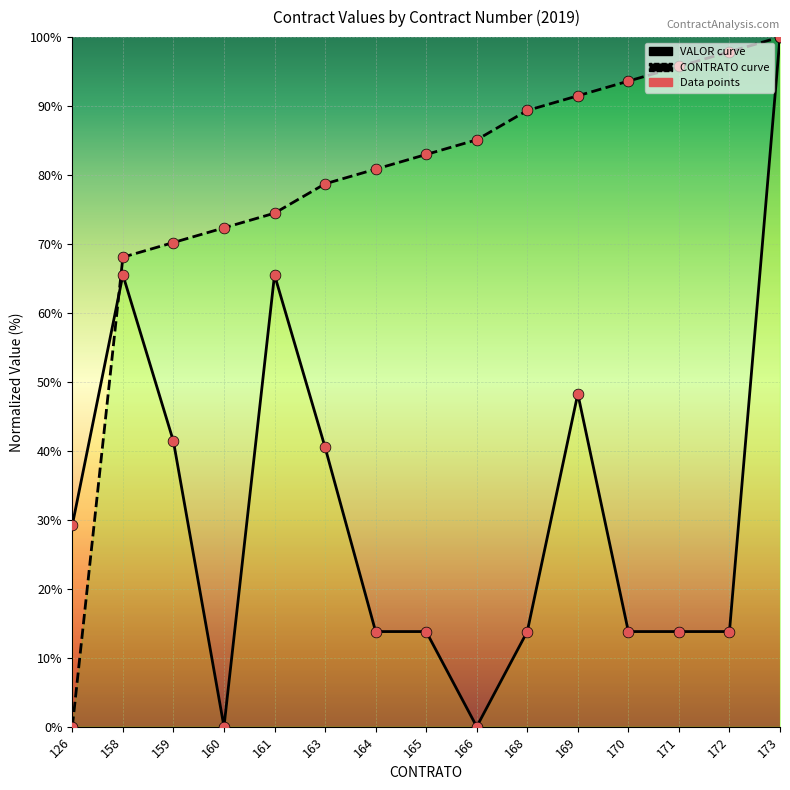

What is the total value across all series at 170?

107.4